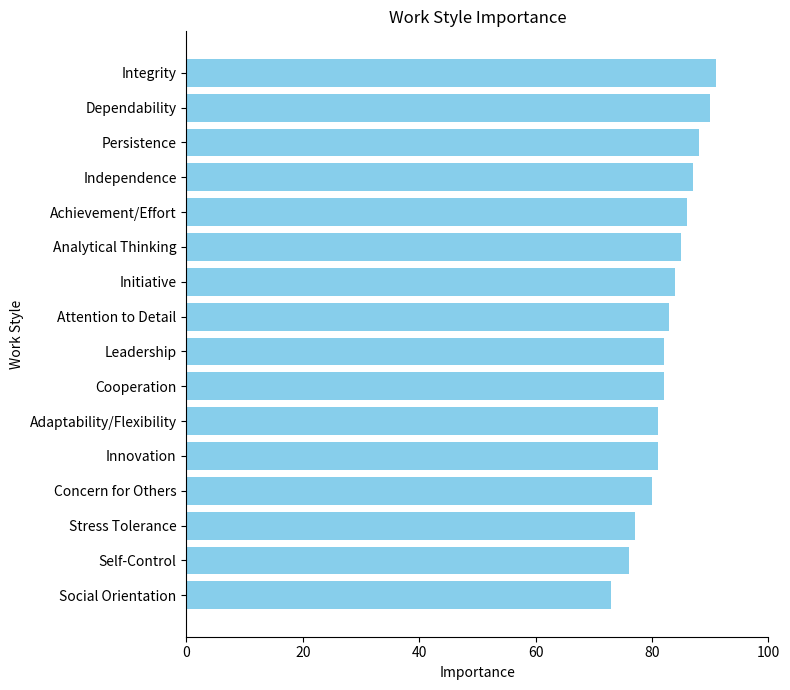

Between Attention to Detail and Adaptability/Flexibility, which is larger?

Attention to Detail